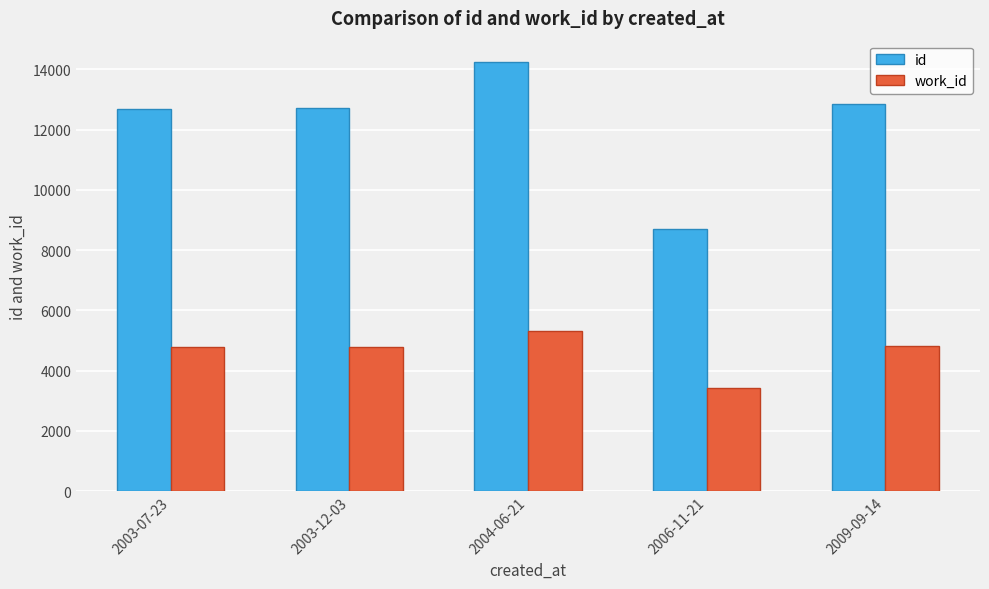

Read the work_id value at 2009-09-14, to the nearest 50.

4800